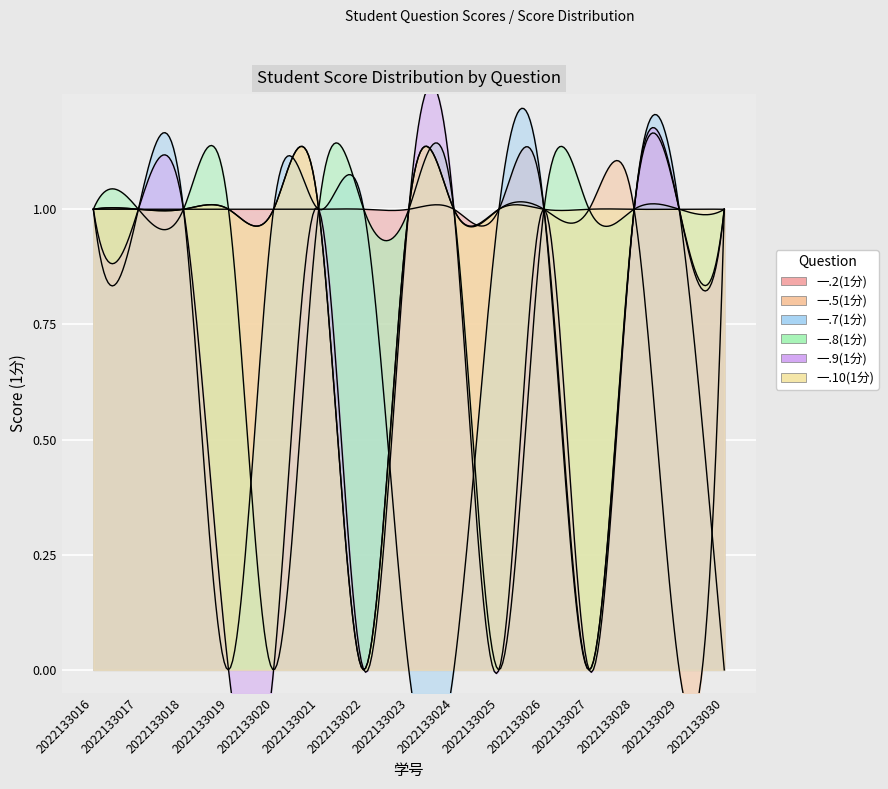

Reading right to left, transcribe all the data shown in this chart.

一.2(1分): 1	1	1	0	1	1	1	1	1	1	1	1	1	1	1
一.5(1分): 1	0	1	1	1	1	1	1	0	1	1	1	1	1	1
一.7(1分): 0	1	1	0	1	1	0	0	1	1	1	0	1	1	1
一.8(1分): 1	1	1	1	1	0	1	1	1	1	0	1	1	1	1
一.9(1分): 1	1	1	0	1	0	1	1	0	1	0	0	1	1	1
一.10(1分): 1	1	1	1	1	1	1	1	0	1	1	1	1	1	1